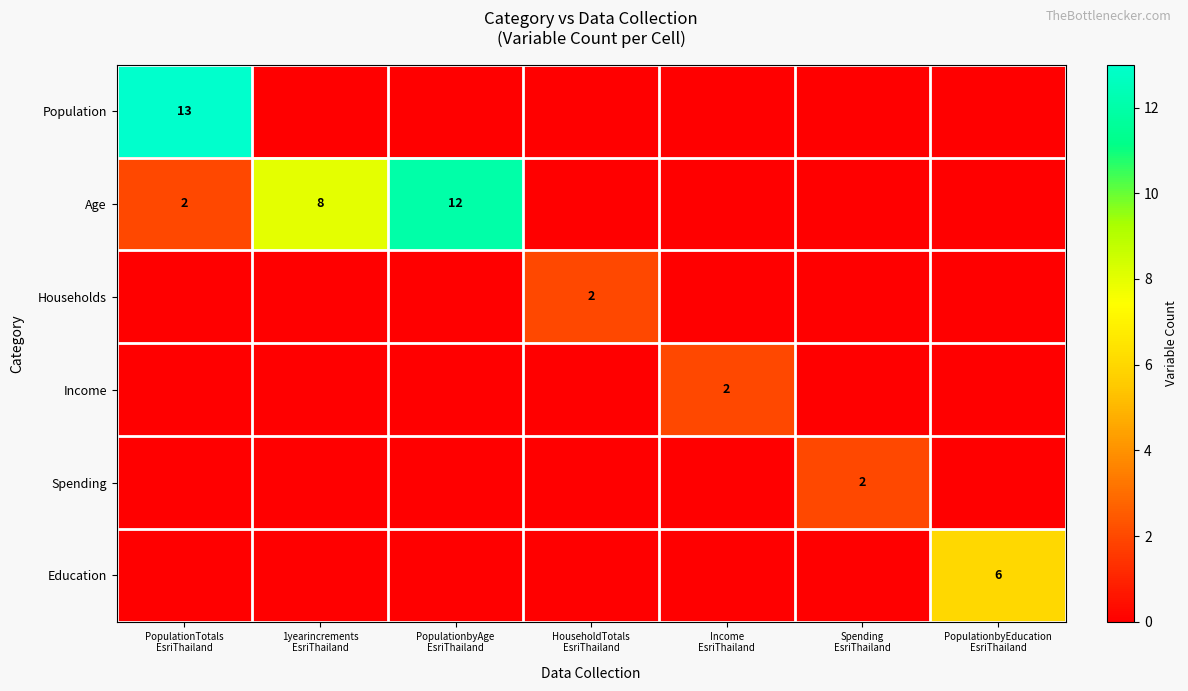

Rank the series at Income EsriThailand from highest to lowest value.

Income, Population, Age, Households, Spending, Education